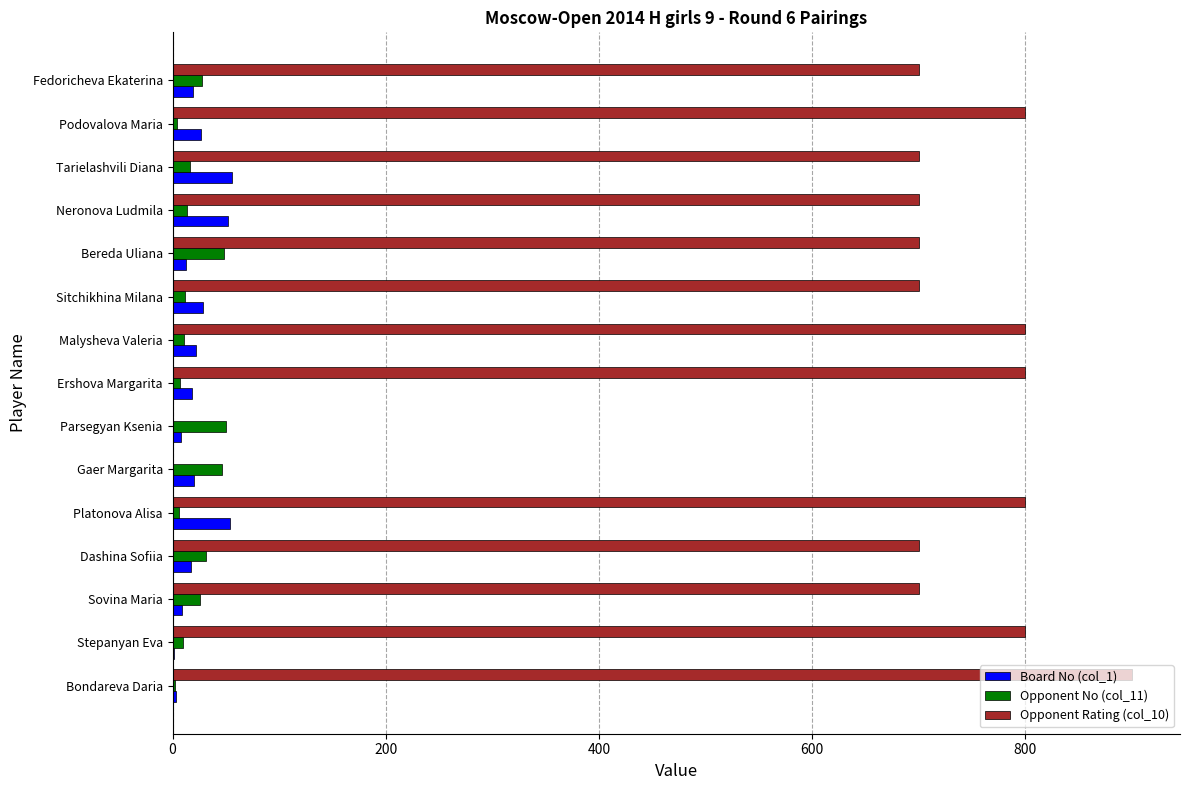

What is the sum of all Opponent No (col_11) values?

311